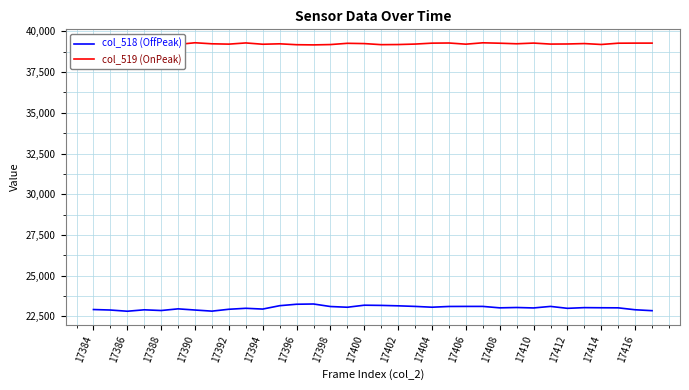

What is the lowest value of the col_518 (OffPeak) series?

22819